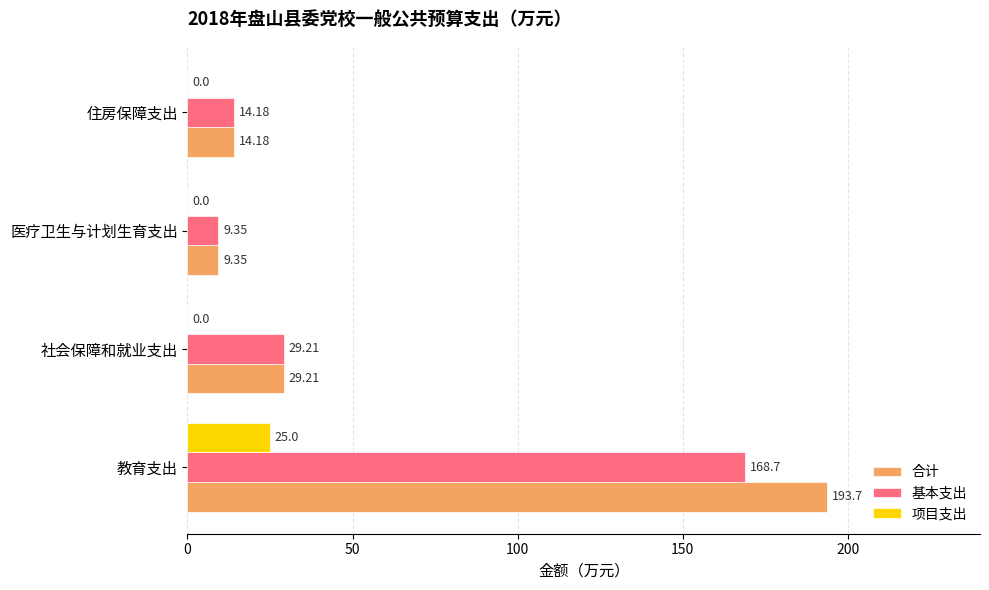

Which series has the largest range (max minus min)?

合计